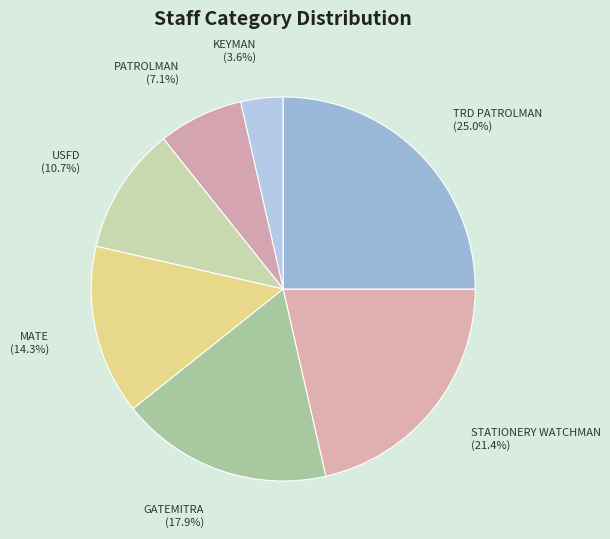

The TRD PATROLMAN slice represents 25% of the pie. True or false?

True